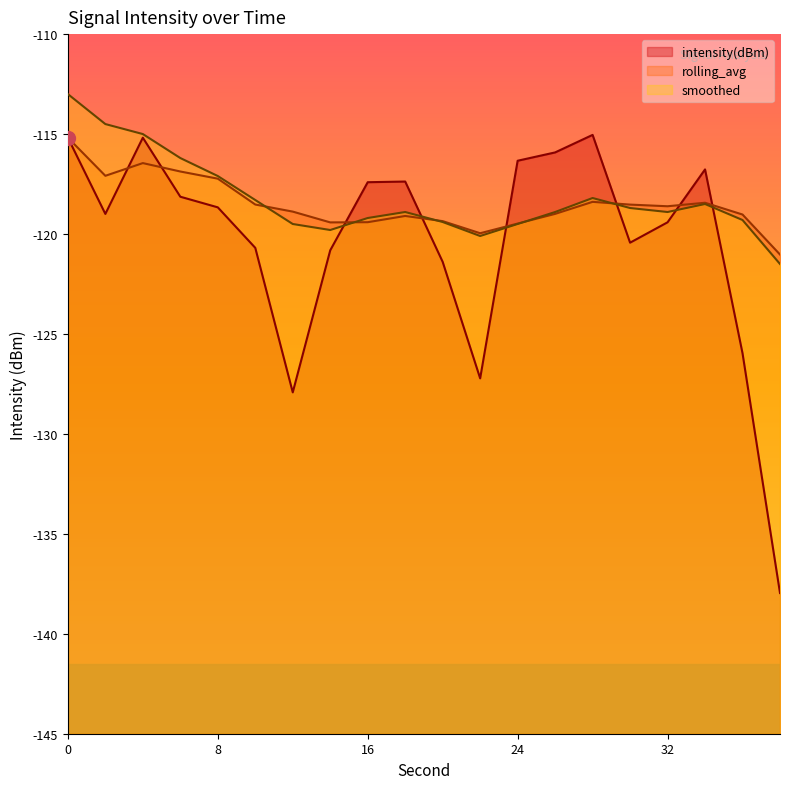

What is the sum of the rolling_avg values at 30 and 12?

-237.4